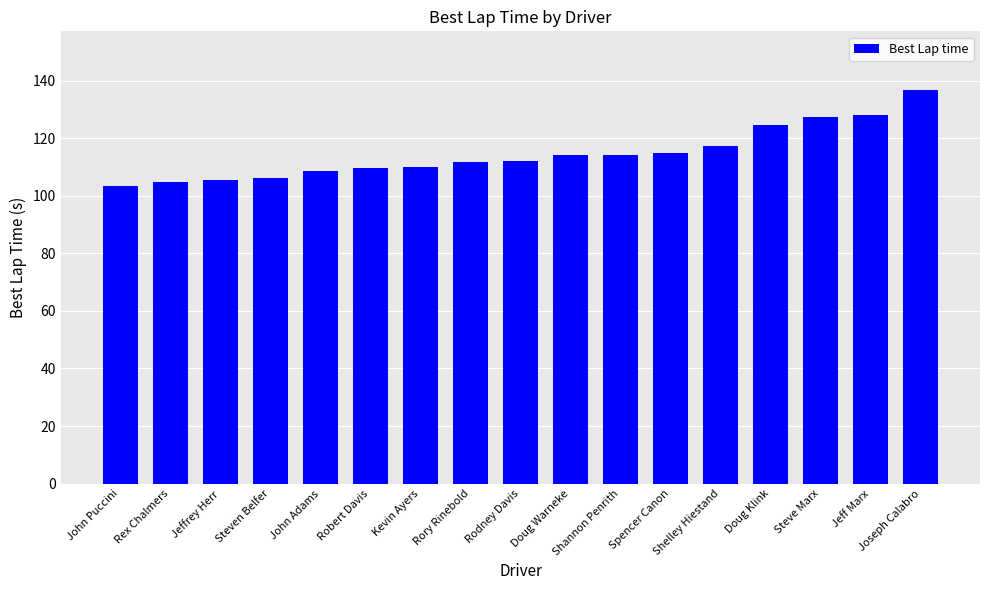

Count the number of categories in the chart.

17